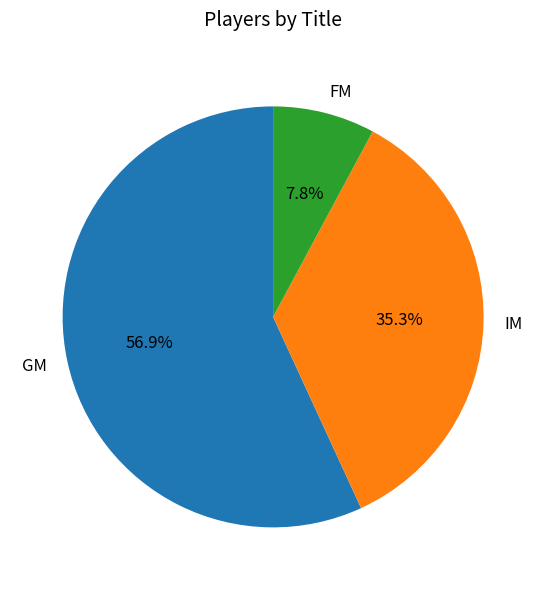

To the nearest percent, what percentage of the pie is GM?

57%